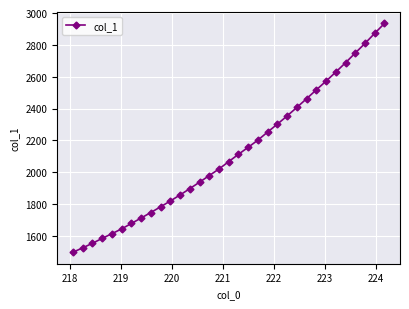

Reading right to left, transcribe all the data shown in this chart.

2934.4	2872.3	2809.0	2748.6	2687.6	2629.0	2572.2	2517.3	2461.9	2406.9	2353.5	2302.0	2252.5	2201.6	2156.4	2112.4	2066.4	2020.1	1978.7	1937.1	1896.4	1856.7	1818.9	1782.2	1746.4	1711.7	1677.5	1643.4	1613.3	1583.6	1552.8	1524.2	1496.6